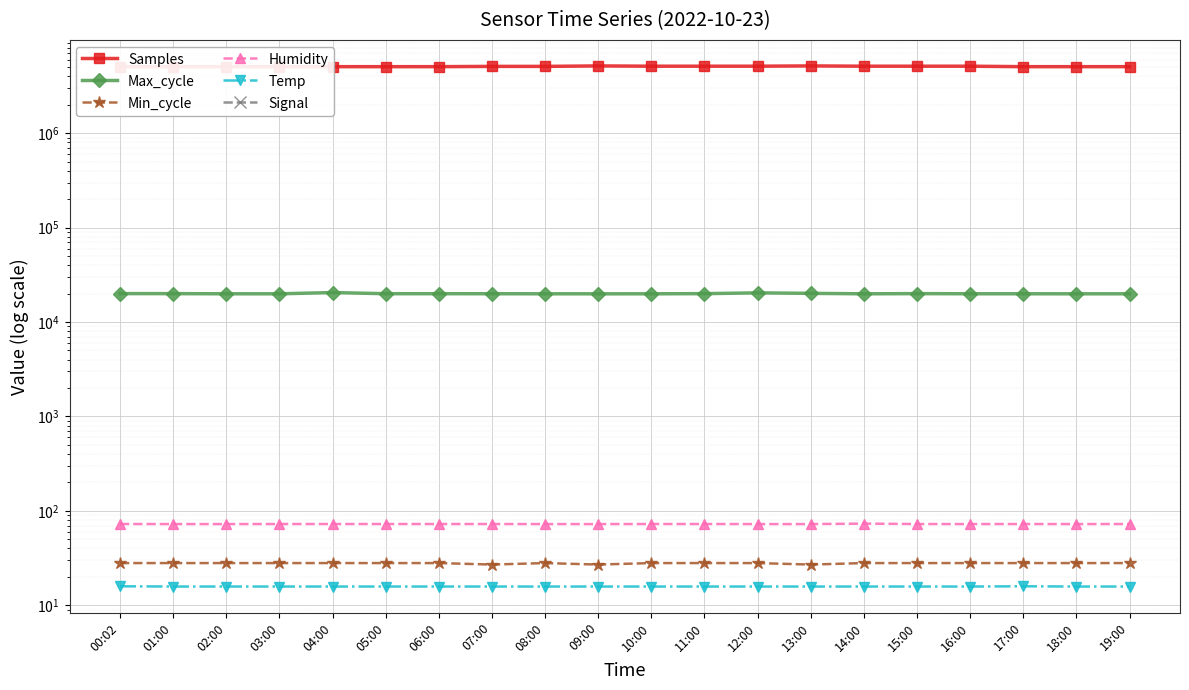

What is the average value of the Min_cycle series?

27.9